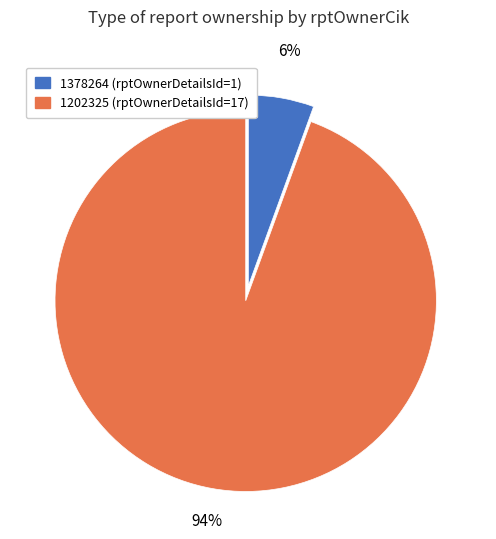

Combined, do 1202325 and 1378264 account for over 50%?

Yes